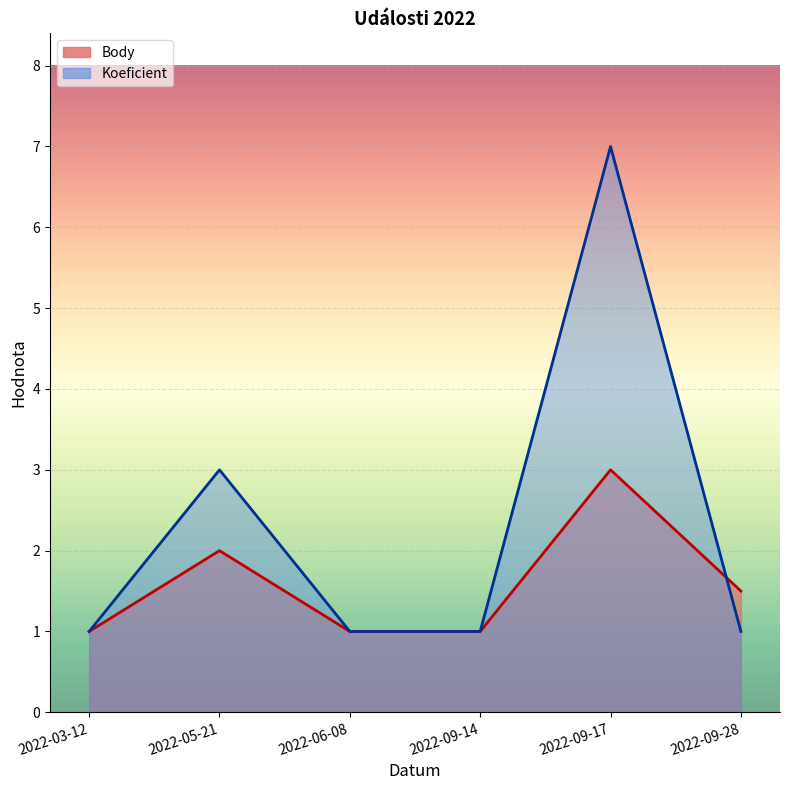

How many data points does each series have?

6